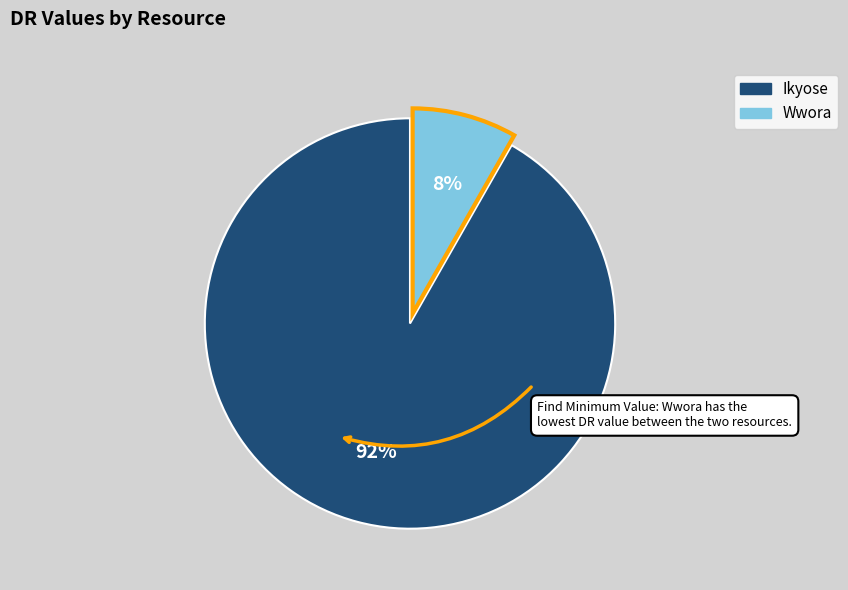

What percentage is the Wwora slice, to the nearest percent?

8%